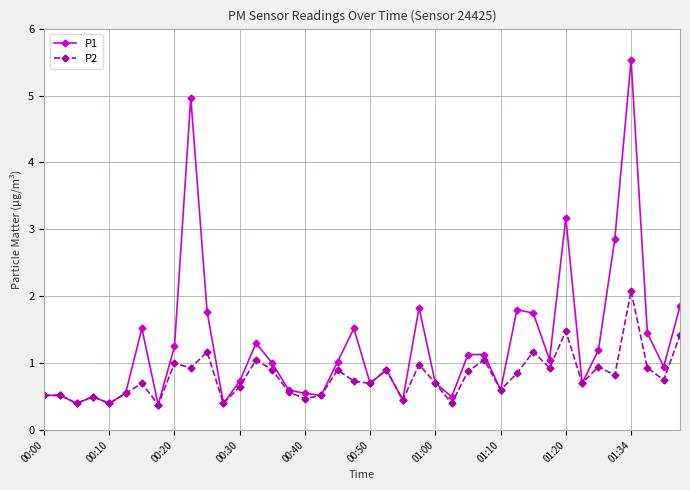

What is the value of the P1 point at the 20th from the left?

1.5